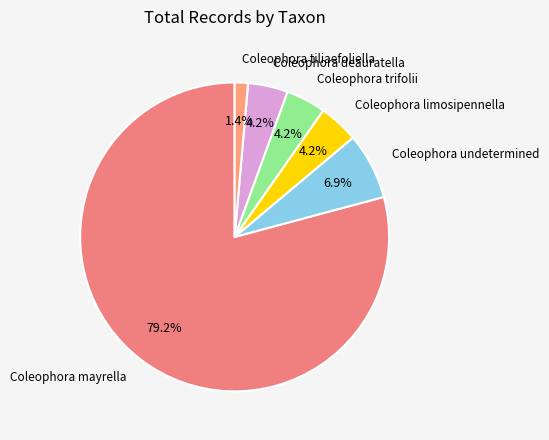

Count the number of slices in the pie.

6